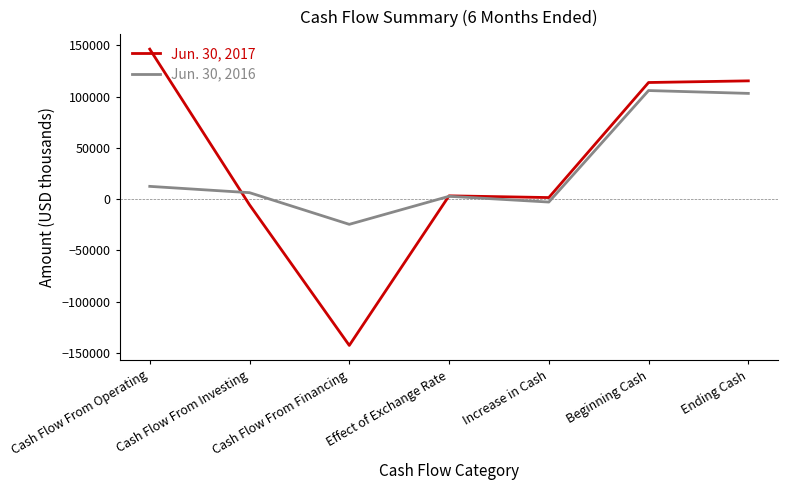

The Jun. 30, 2017 series shows -68920 at Cash Flow From Financing. True or false?

False